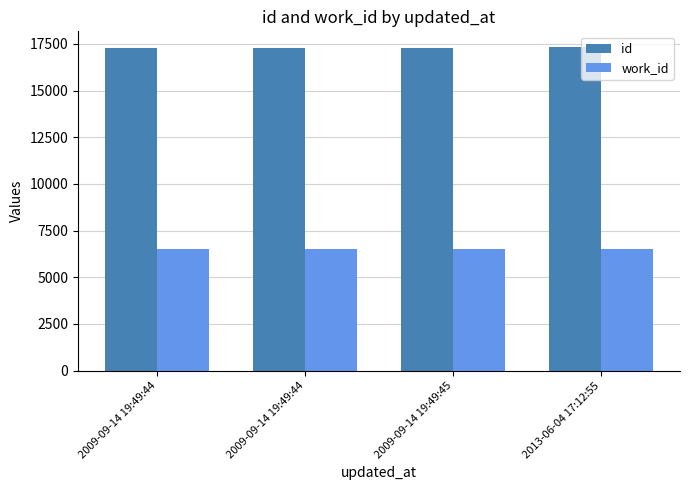

How many categories are shown in the chart?

4